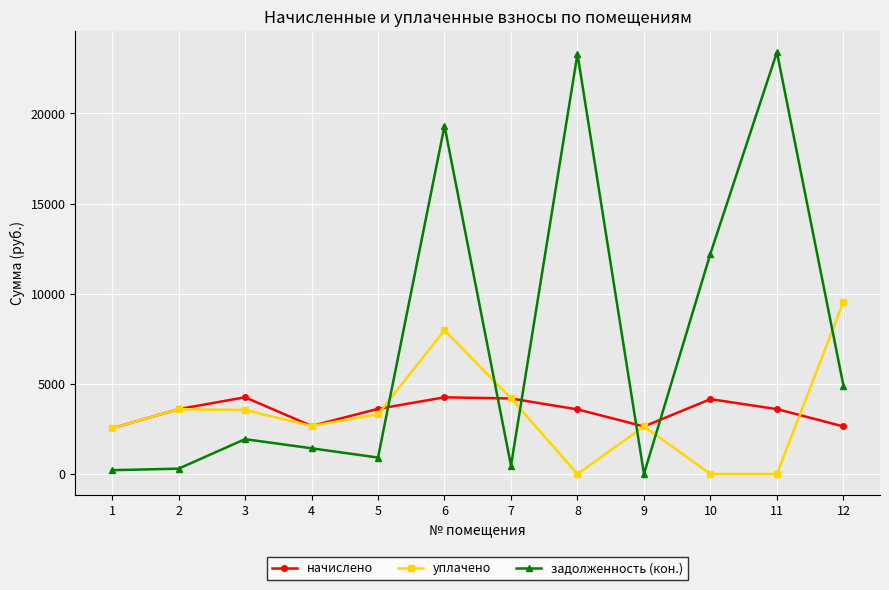

Rank the series by their maximum value, from lowest to highest.

начислено, уплачено, задолженность (кон.)